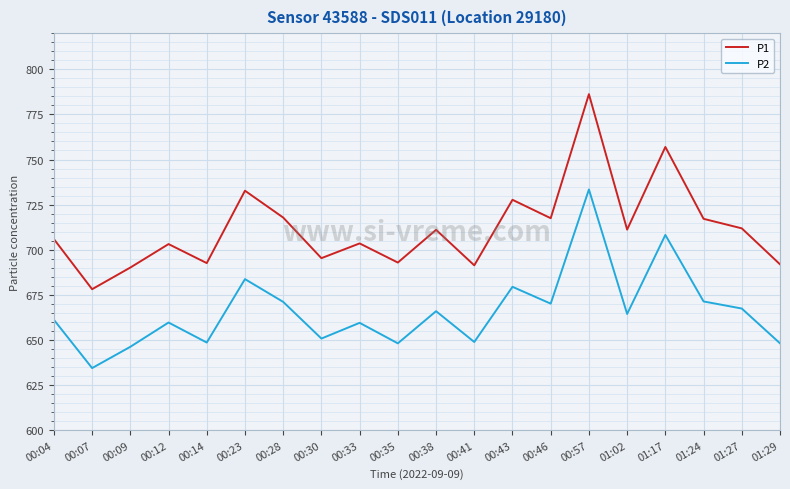

What is the lowest value of the P2 series?

634.4